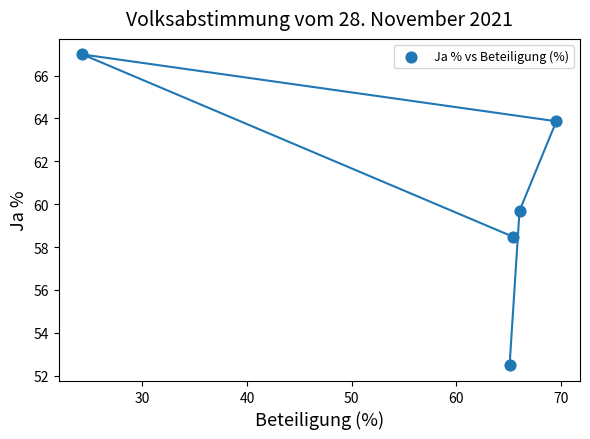

What is the average Y value?

60.3